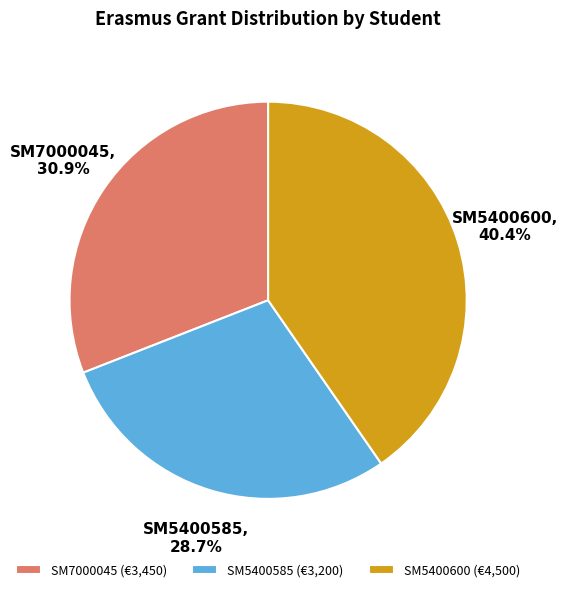

What is the total percentage of SM7000045 and SM5400600?

71.3%